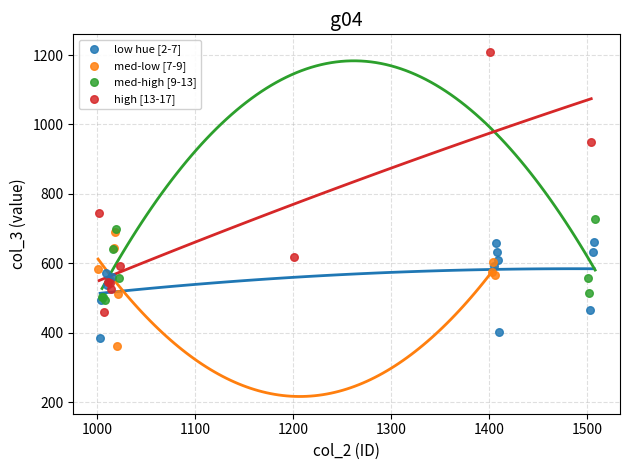

Which series has the largest Y range (max minus min)?

high [13-17]